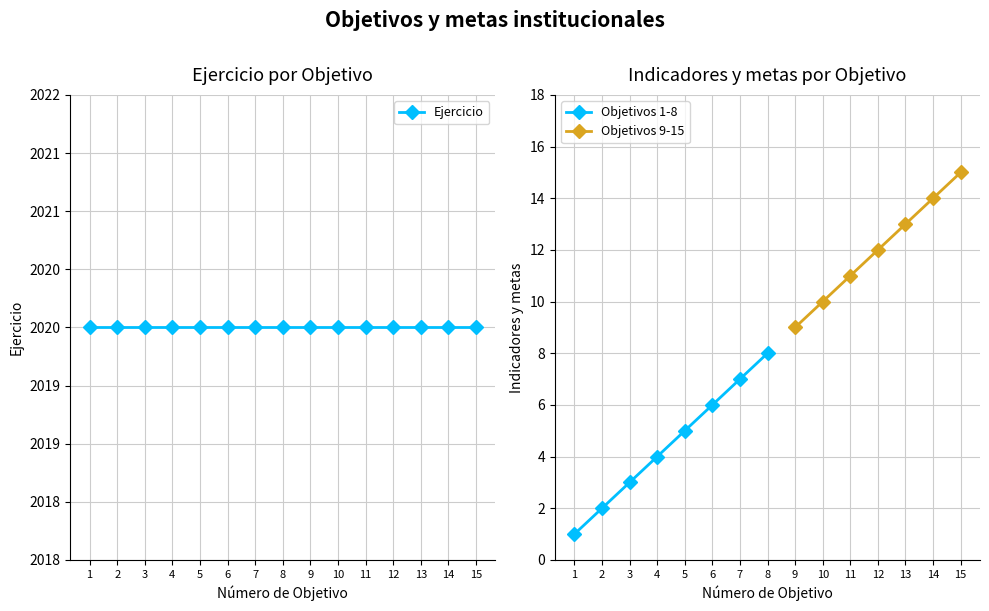

What is the total value across all series at 2?

2022